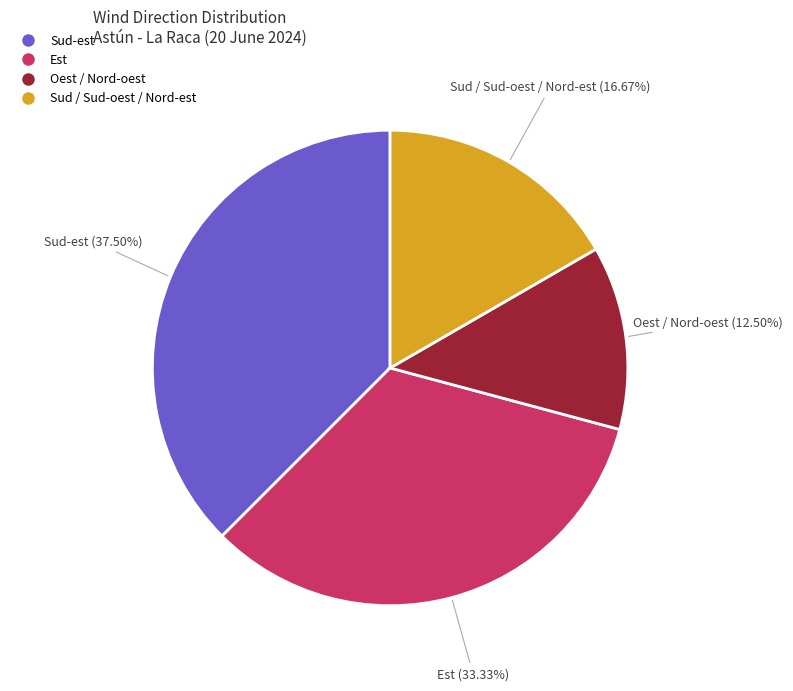

Is Est the majority of the pie?

No